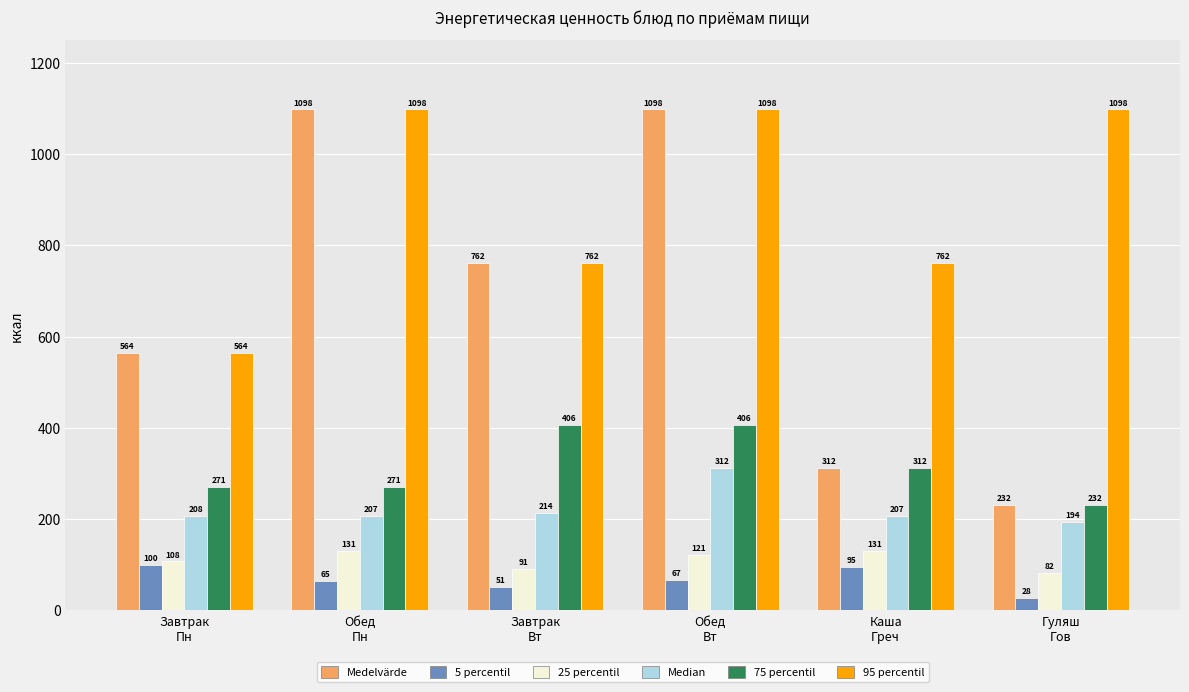

What is the lowest value of the 75 percentil series?

232.1